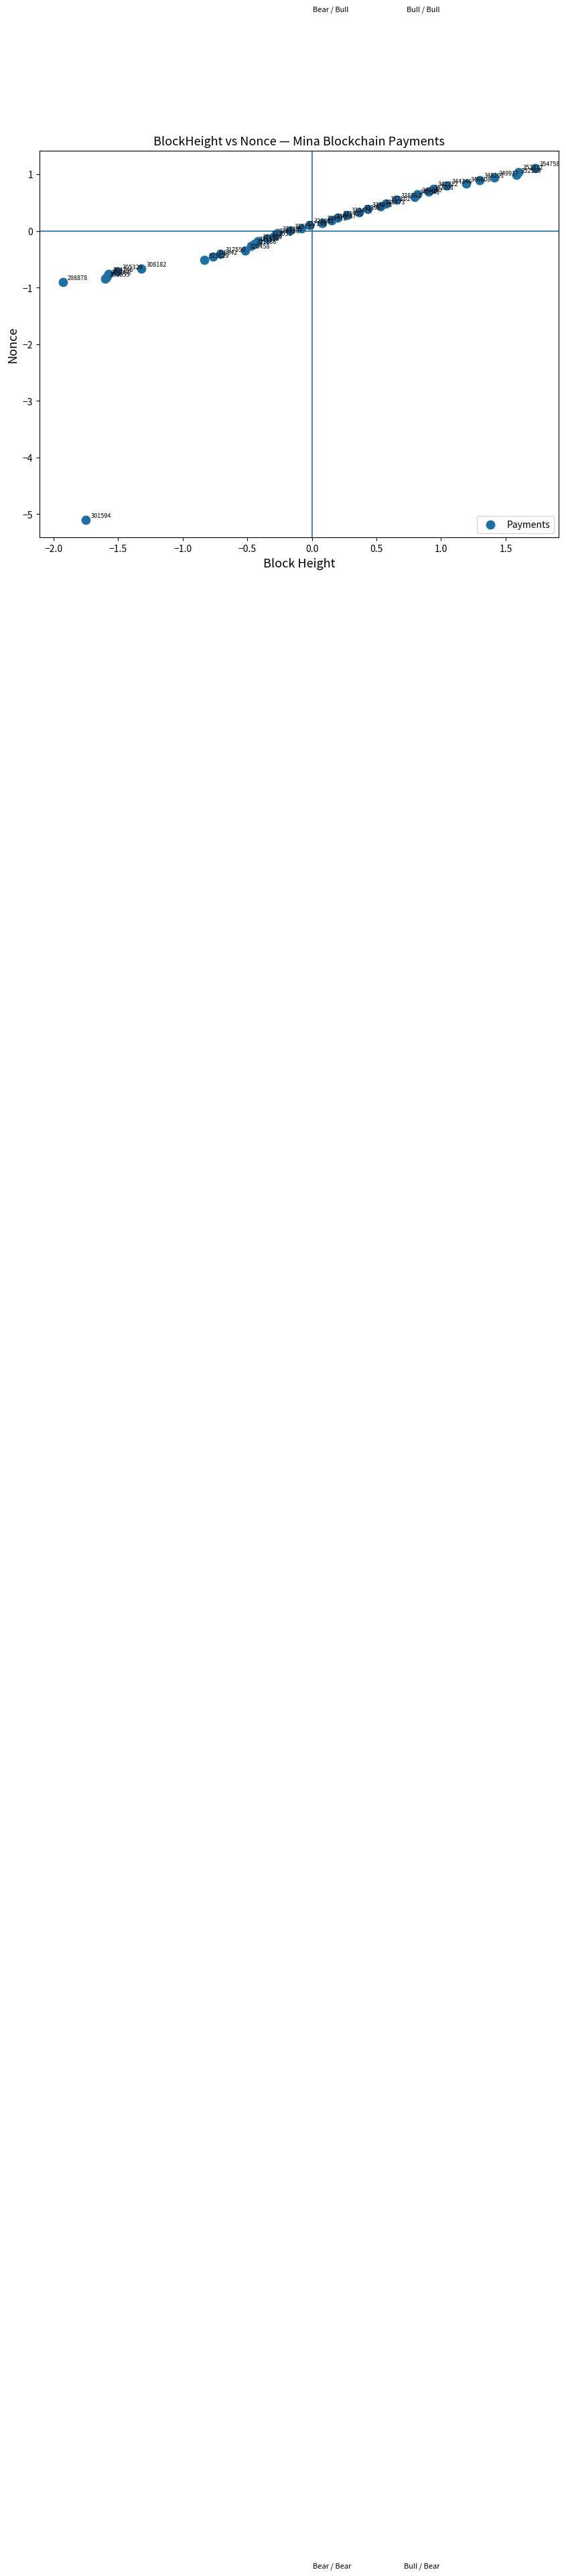

What Y value in the scatter plot is closest to -1?

-0.9